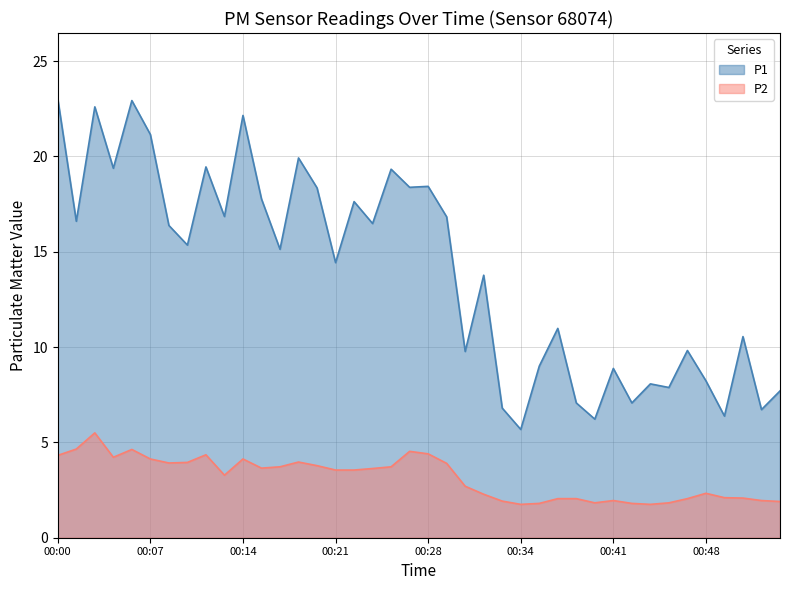

Reading left to right, list all the values displayed in this chart.

P1: 23.0	16.6	22.6	19.4	22.9	21.1	16.4	15.3	19.4	16.9	22.1	17.8	15.1	19.9	18.4	14.4	17.6	16.5	19.3	18.4	18.4	16.8	9.8	13.8	6.8	5.7	9.0	11.0	7.1	6.2	8.9	7.1	8.1	7.9	9.8	8.2	6.4	10.6	6.7	7.7
P2: 4.3	4.7	5.5	4.2	4.6	4.1	3.9	4.0	4.3	3.3	4.1	3.6	3.7	4.0	3.8	3.5	3.5	3.6	3.7	4.5	4.4	3.9	2.7	2.3	1.9	1.8	1.8	2.0	2.0	1.8	1.9	1.8	1.8	1.8	2.0	2.3	2.1	2.1	1.9	1.9